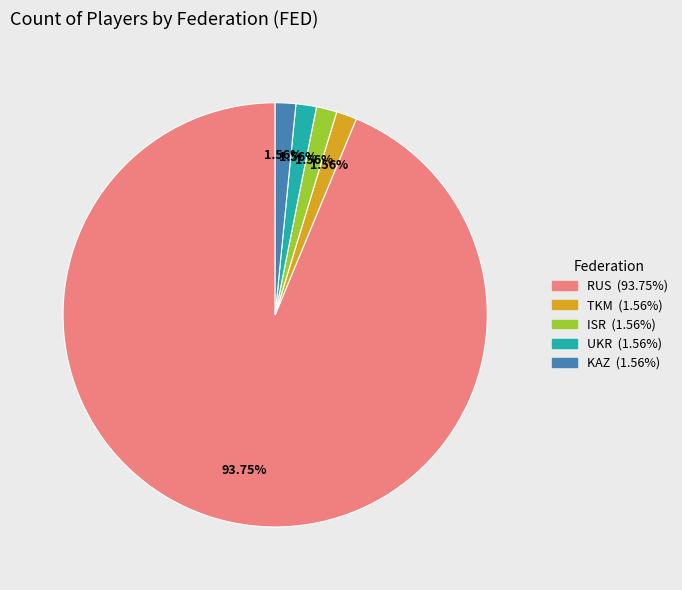

Combined, what portion of the pie is RUS and ISR?

95.3%